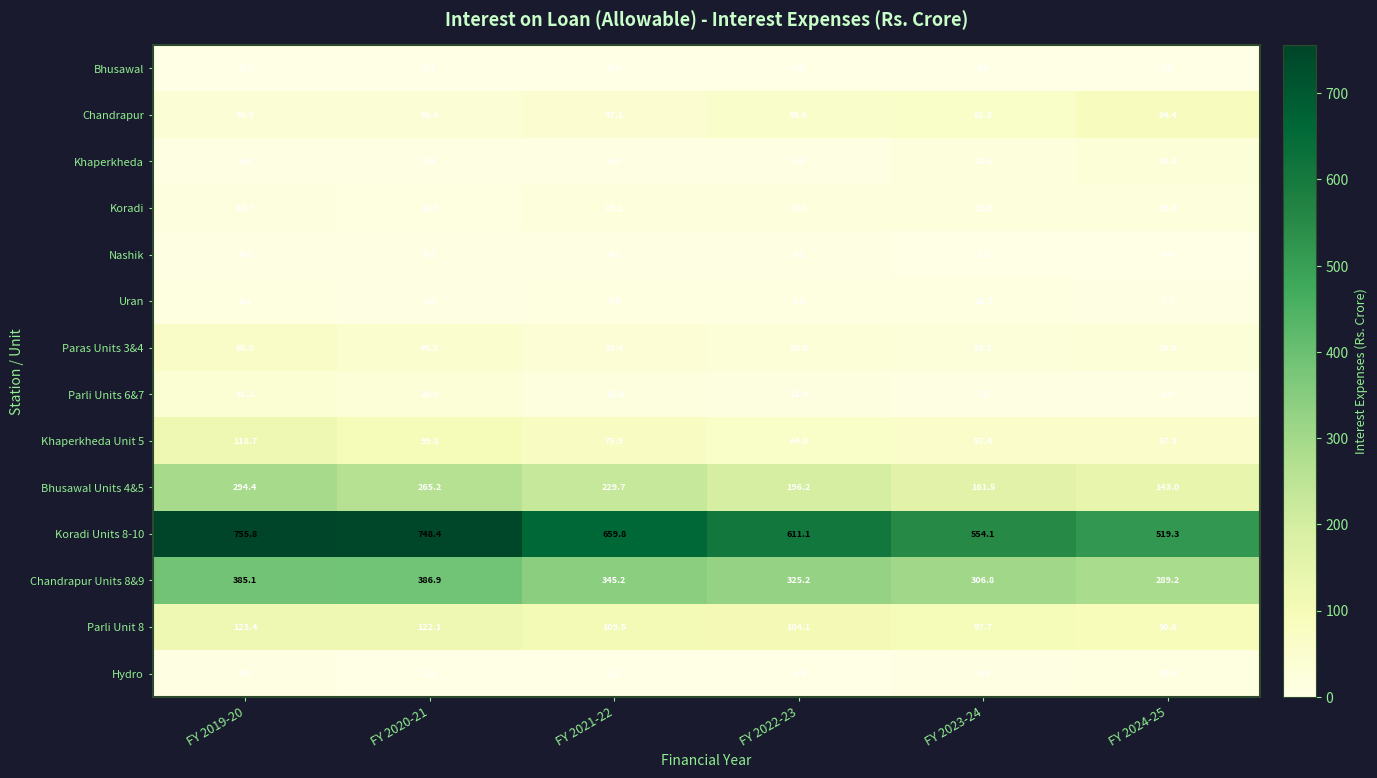

Which series has the largest total across all categories?

Koradi Units 8-10